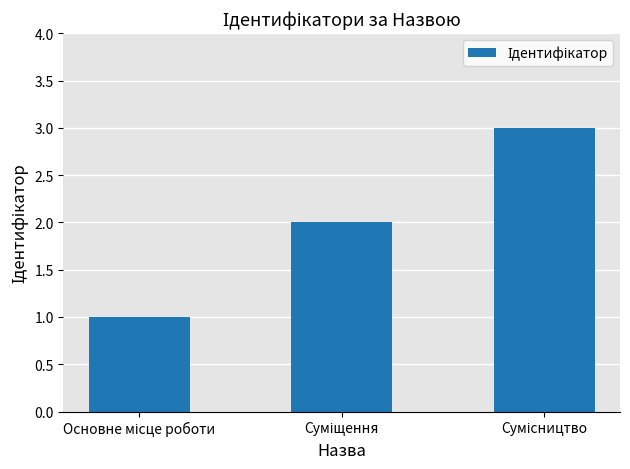

What is the greatest value displayed?

3